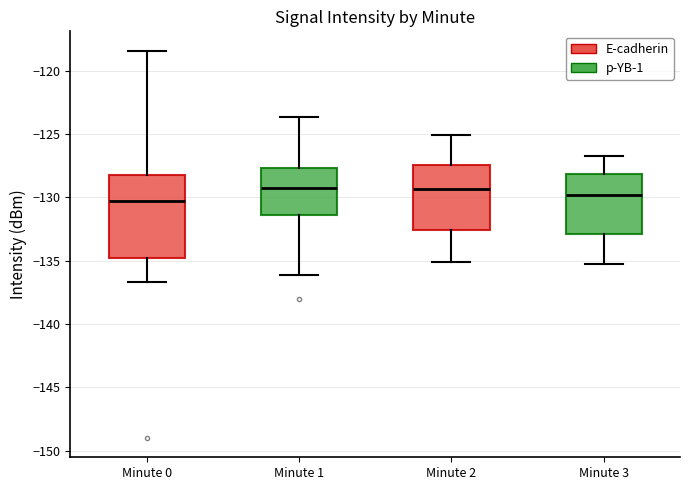

Where does the lower whisker of the box for Minute 0 end on the y-axis? The values are not printed on the chart, so give them approximately, as read against the axis.

-136.5